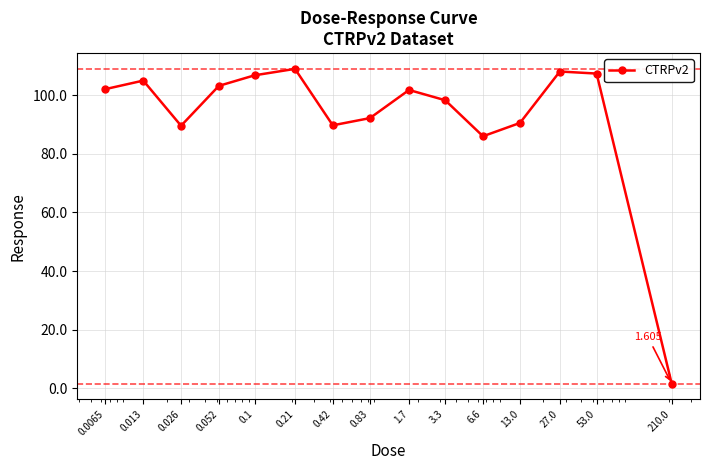

True or false: there are more than 0 points higher than both neighbors.

True